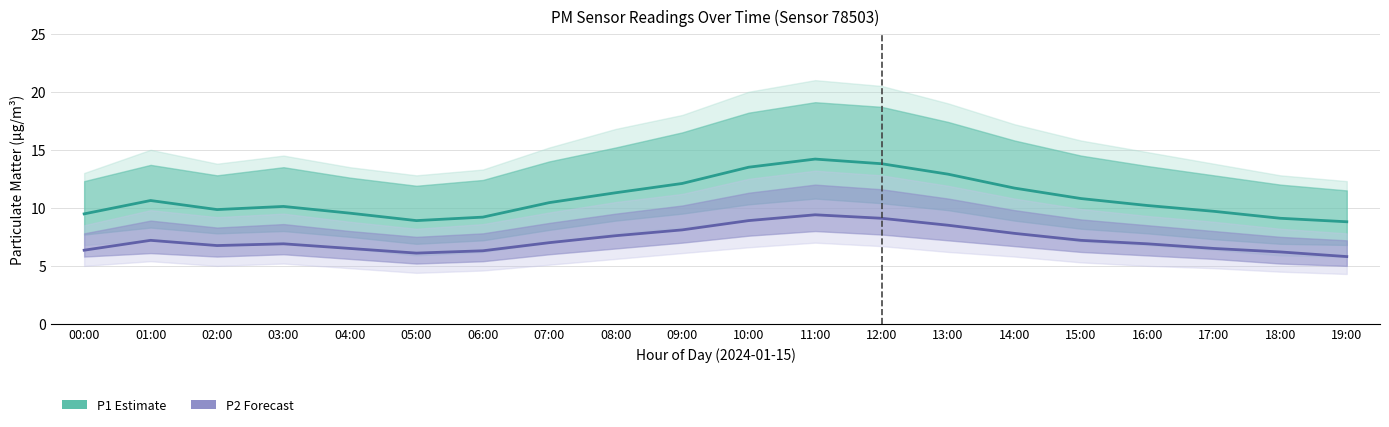

Rank the series by their average value, from lowest to highest.

P2 (PM2.5), P1 (PM10)